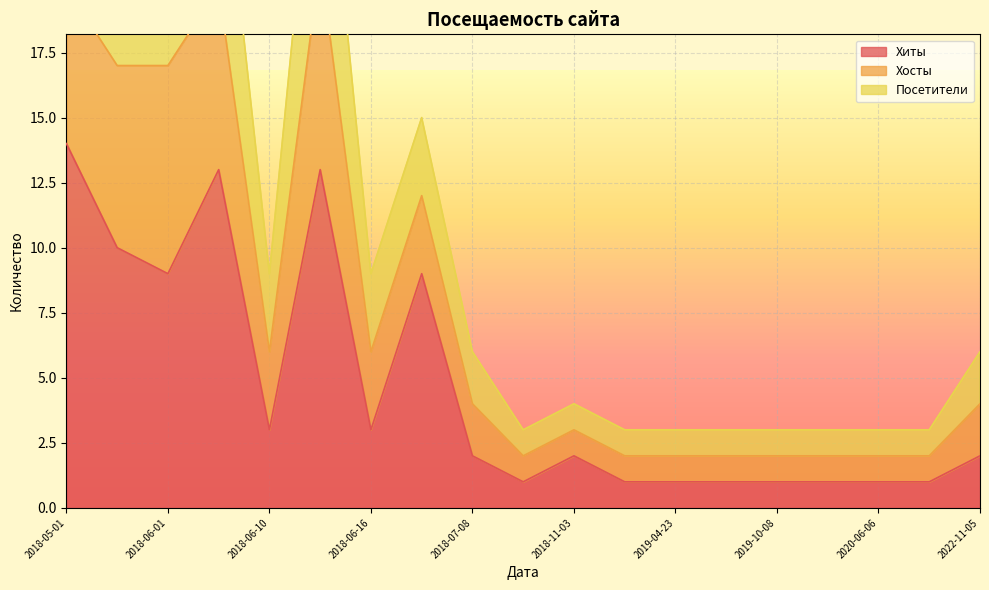

The Хиты series shows 1 at 2018-06-10. True or false?

False